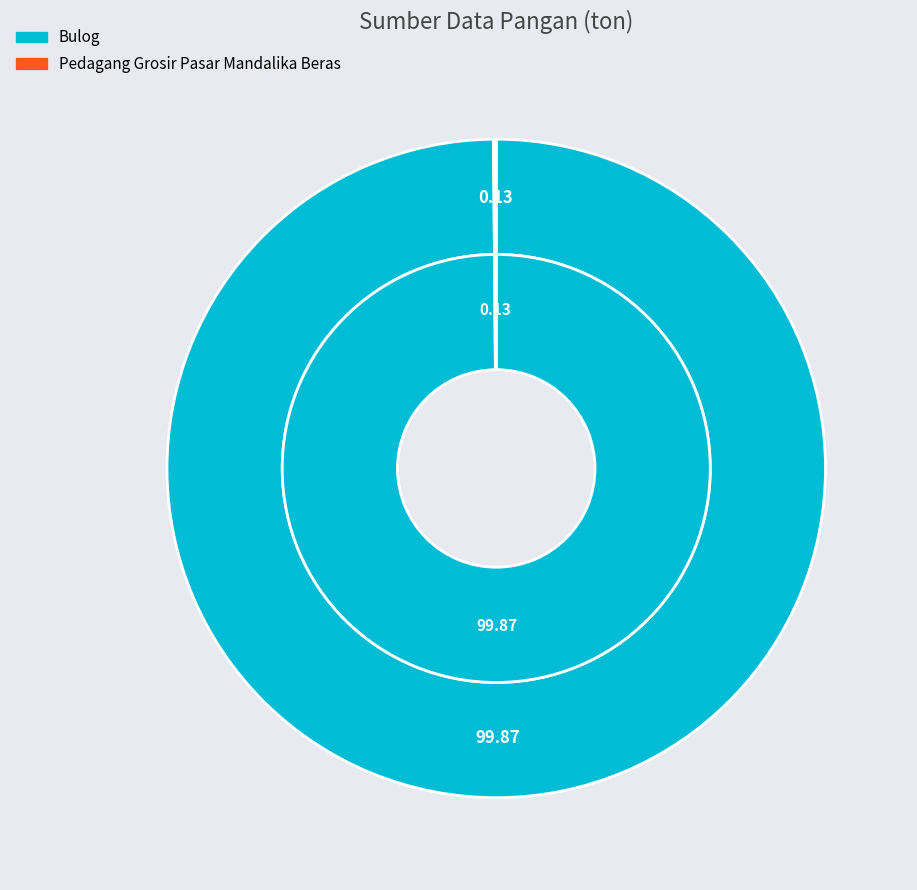

Count the number of slices in the pie.

2